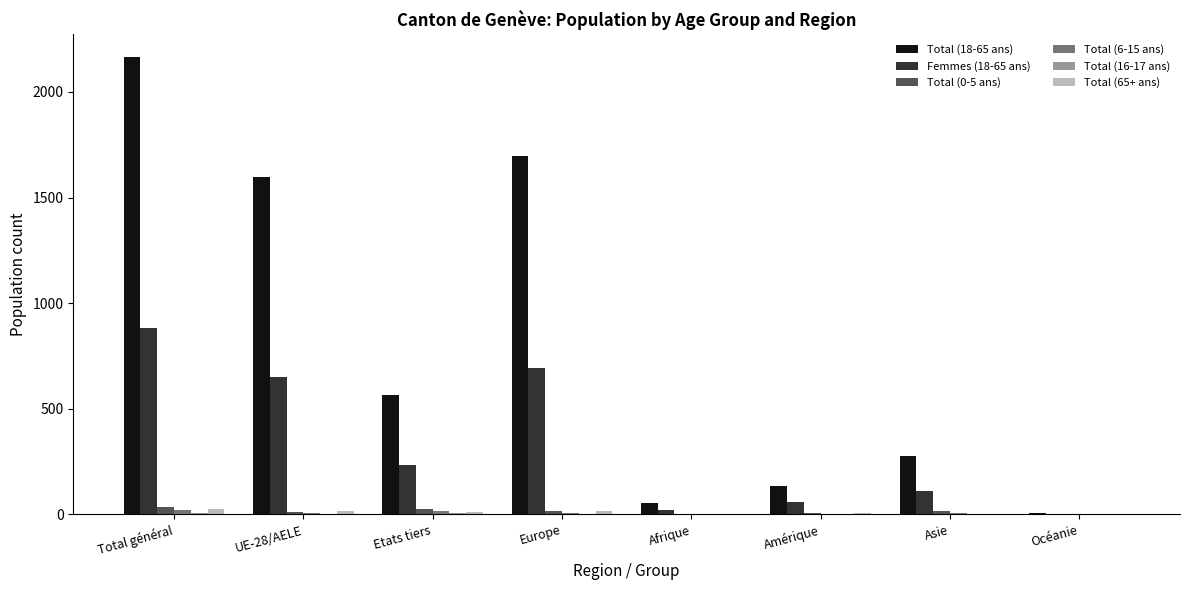

True or false: Femmes (18-65 ans) has a value of 58 at Amérique.

True